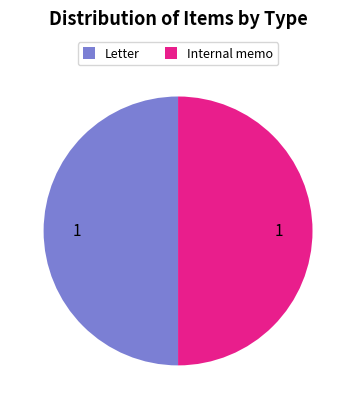

The Internal memo slice represents 50% of the pie. True or false?

True